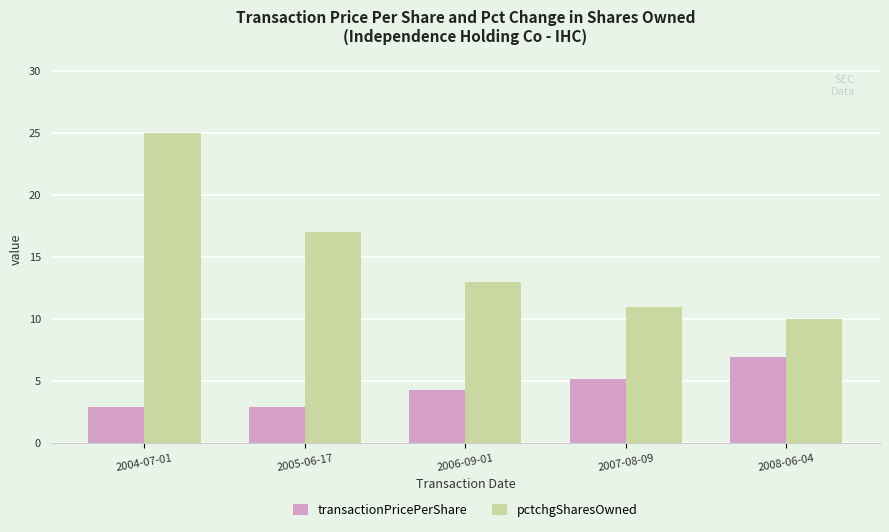

What is the maximum value shown in the chart?

25.0